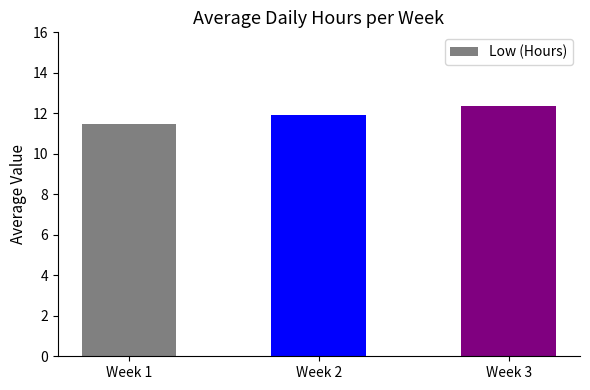

What is the maximum value shown in the chart?

12.4